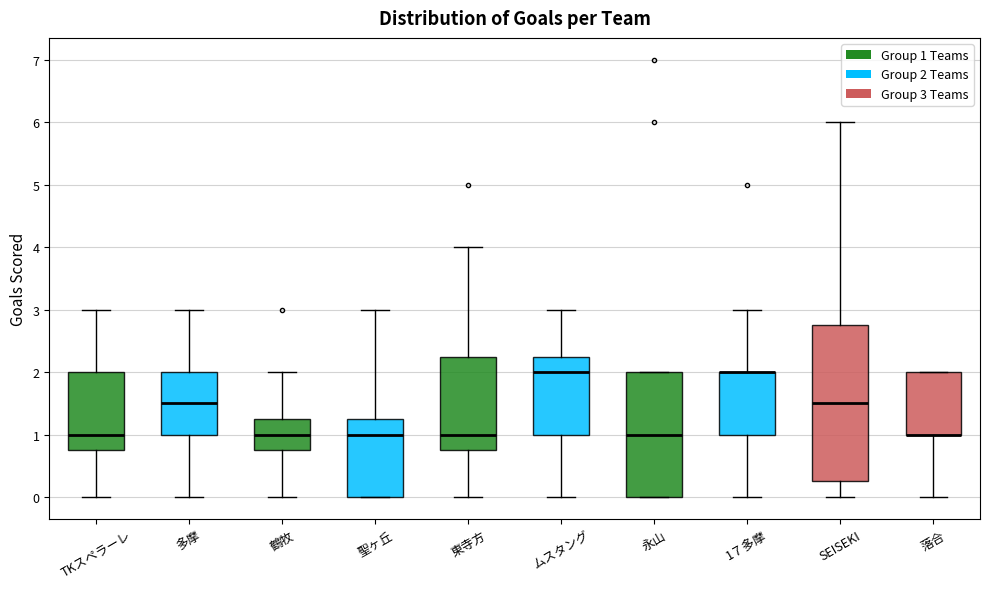

Comparing the boxes themselves (not the whiskers), which one is the tallest?

SEISEKI